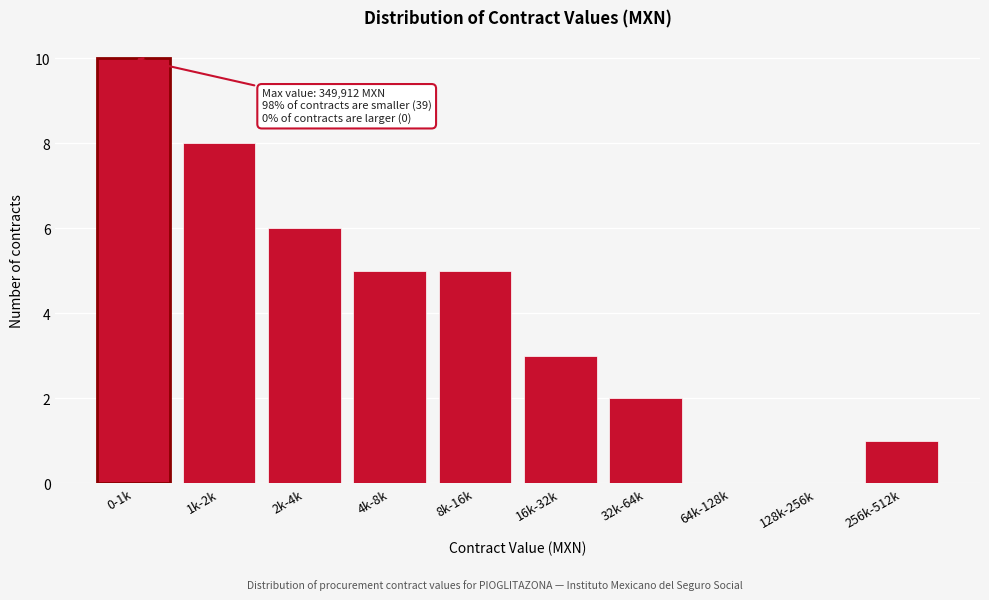

Reading right to left, what are all the values shown in this chart?

256k-512k=1	128k-256k=0	64k-128k=0	32k-64k=2	16k-32k=3	8k-16k=5	4k-8k=5	2k-4k=6	1k-2k=8	0-1k=10